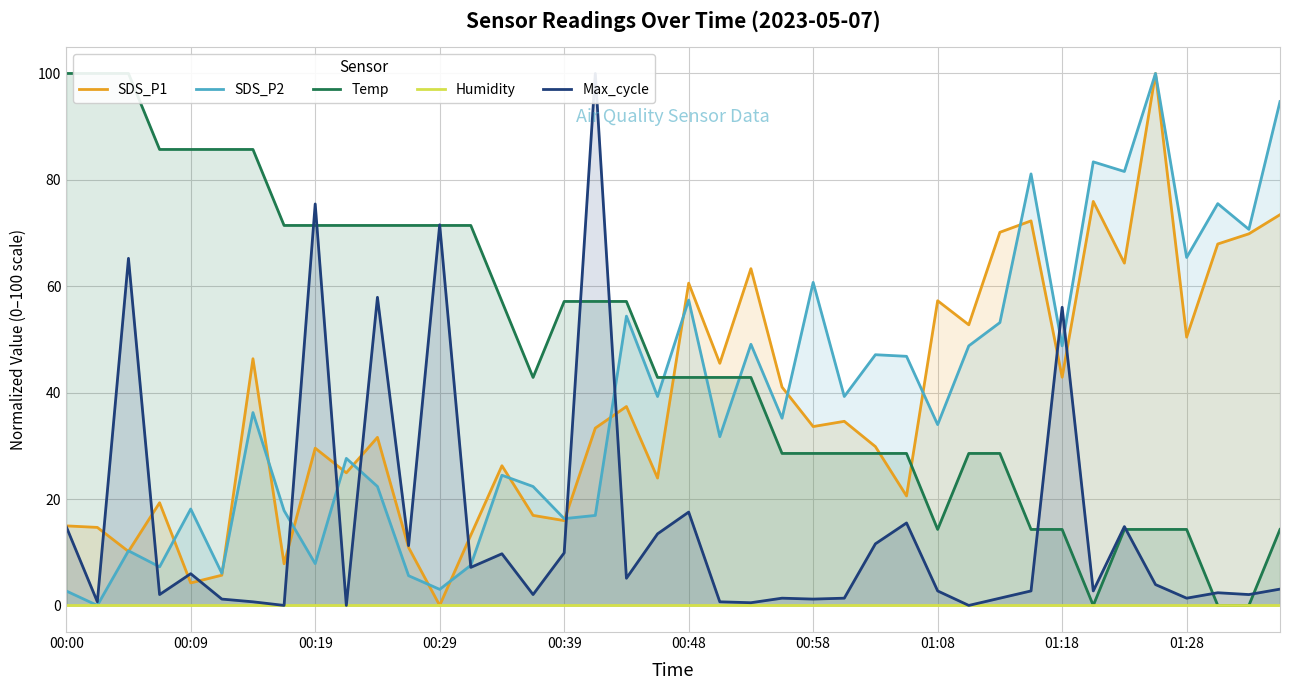

What value does the SDS_P2 series have at 00:29?

3.0